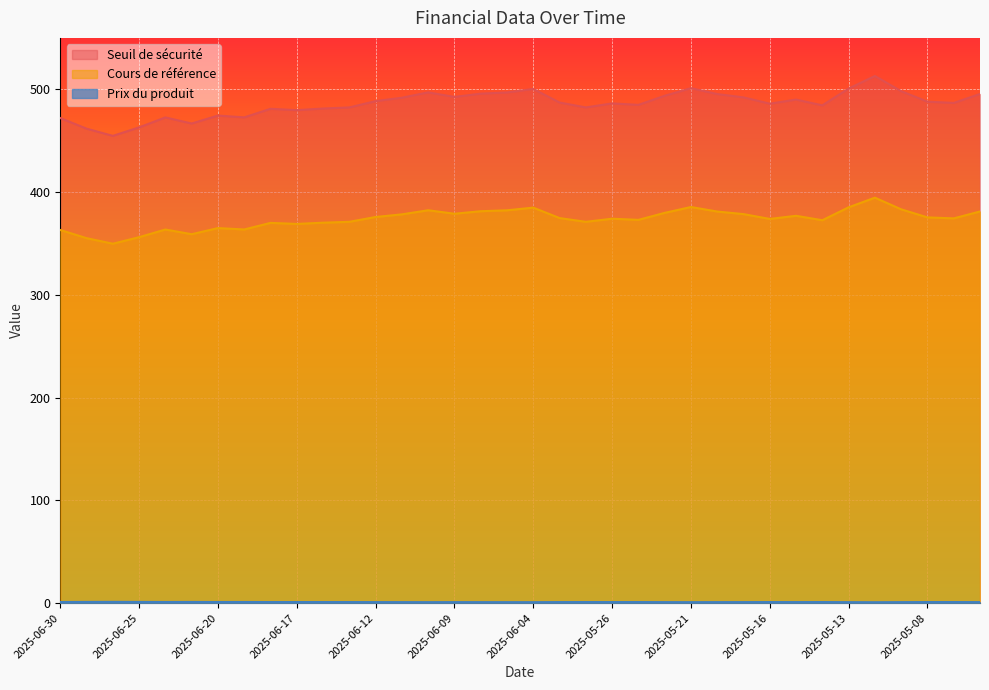

What is the smallest value displayed?

0.9